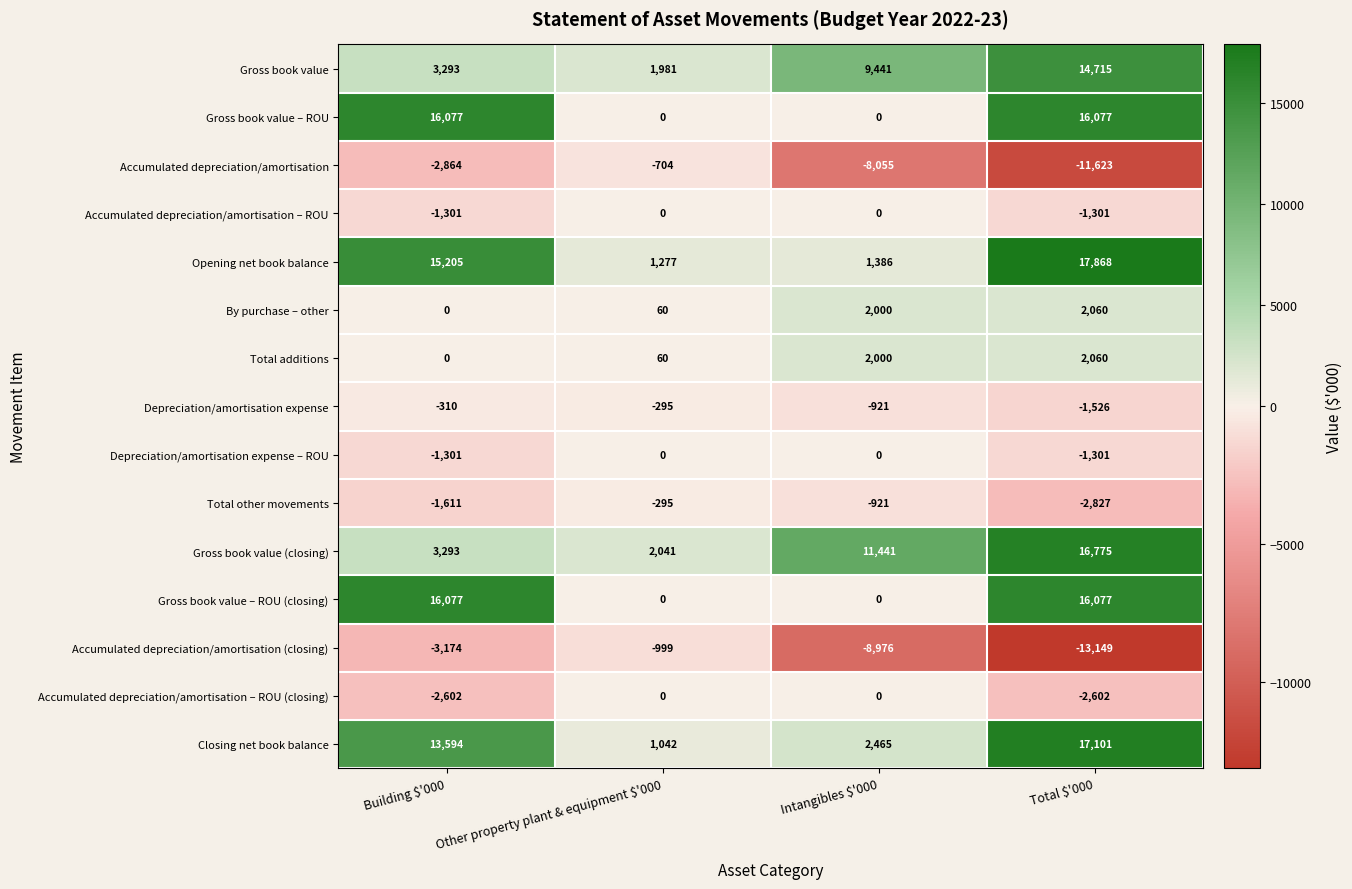

True or false: Accumulated depreciation/amortisation – ROU has a value of 0 at Intangibles $'000.

True